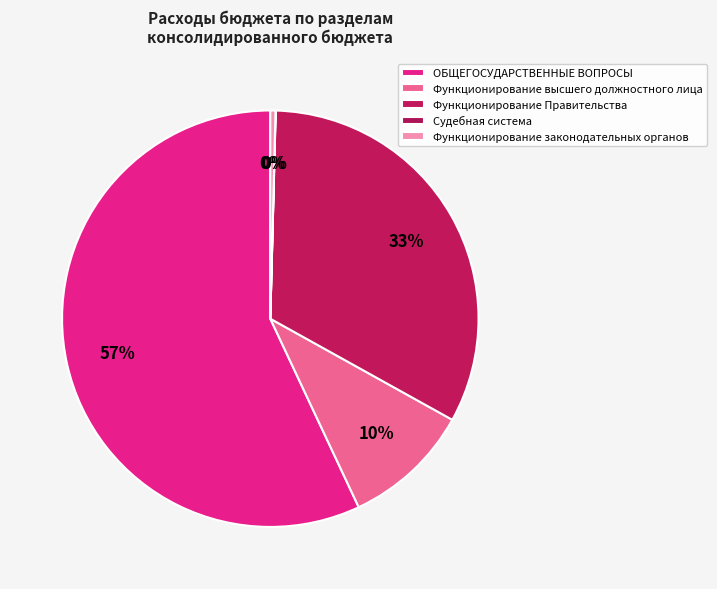

Which category has the smallest portion of the pie?

Судебная система